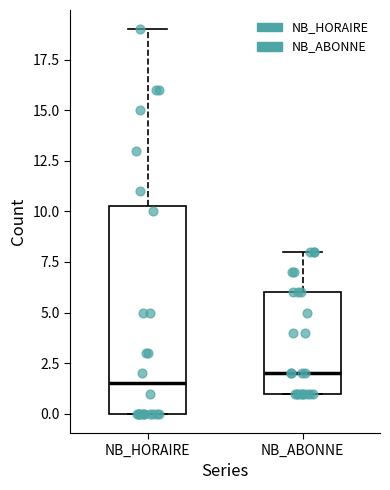

Which box has the highest median line?

NB_ABONNE